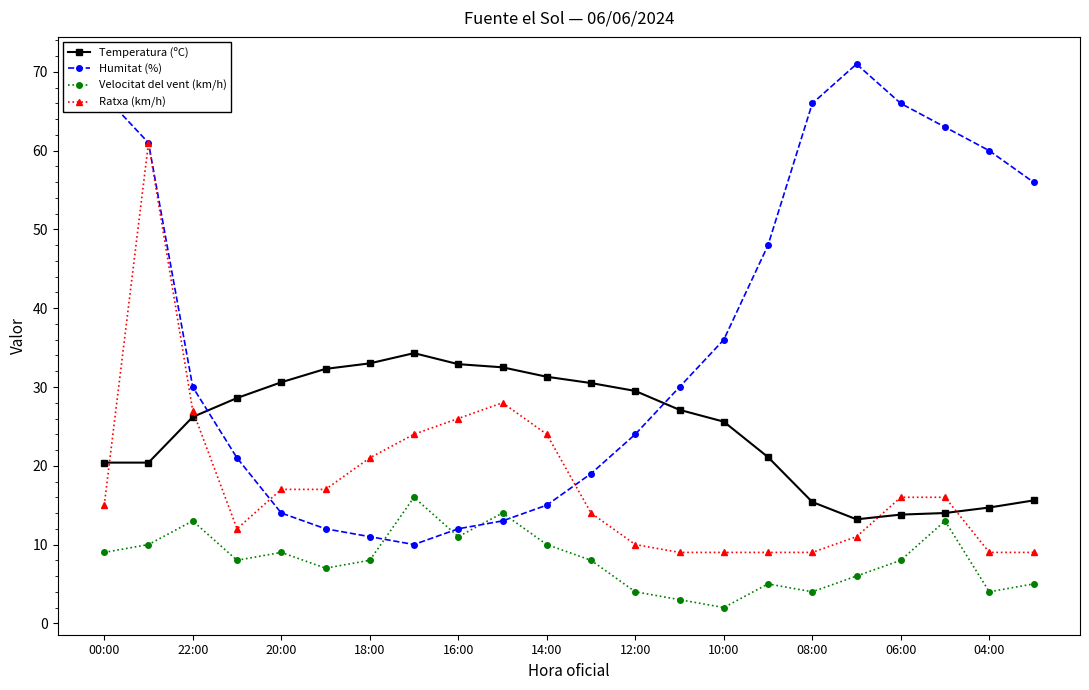

What is the lowest value of the Humitat (%) series?

10.0